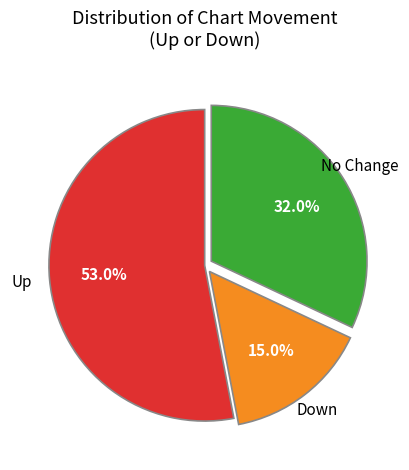

Count the number of slices in the pie.

3